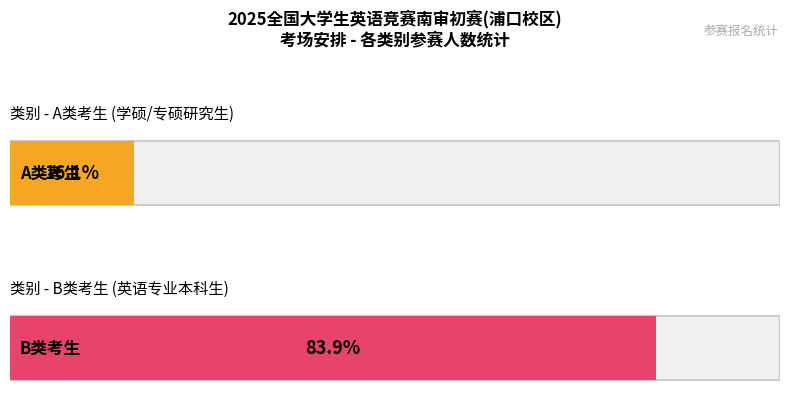

What is the value of the A类 bar at the 2nd from the left?

19